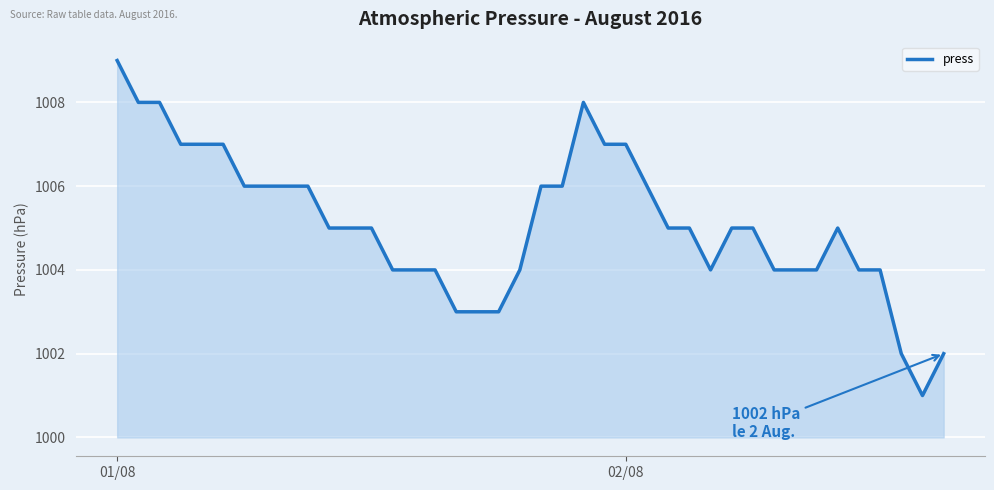

What is the minimum value shown in the chart?

1001